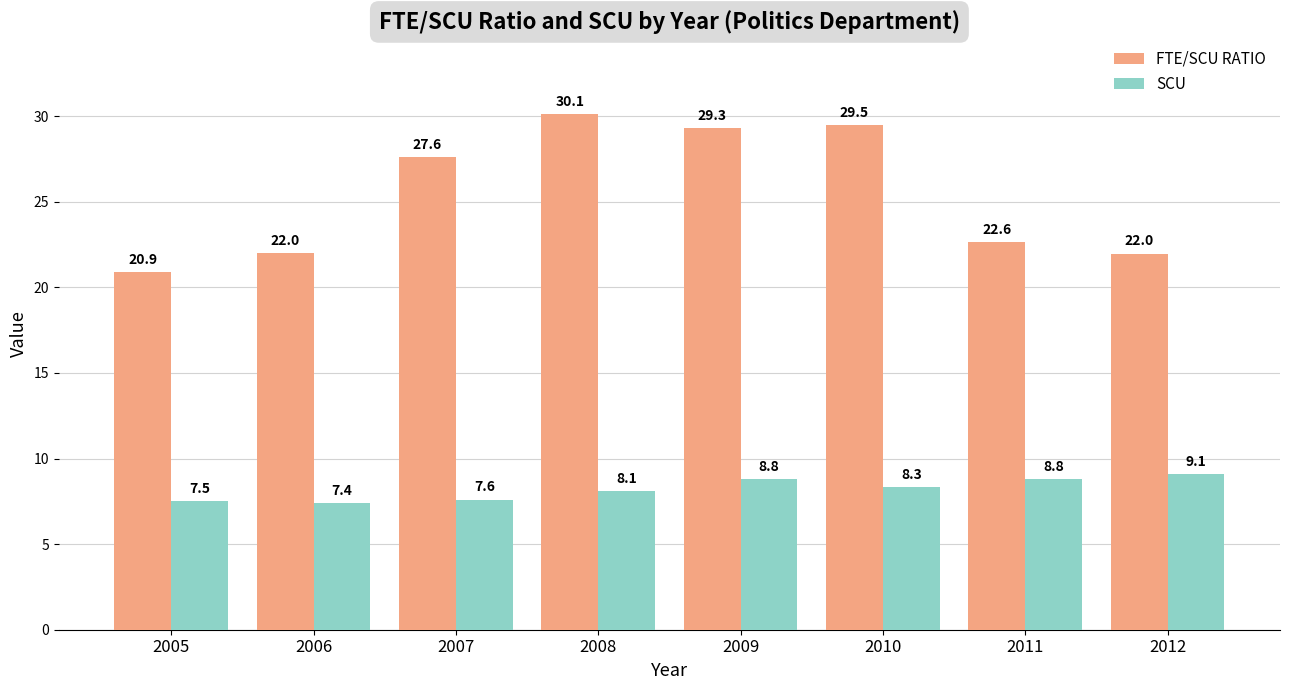

What is the value of the SCU bar at the 2nd from the left?

7.4